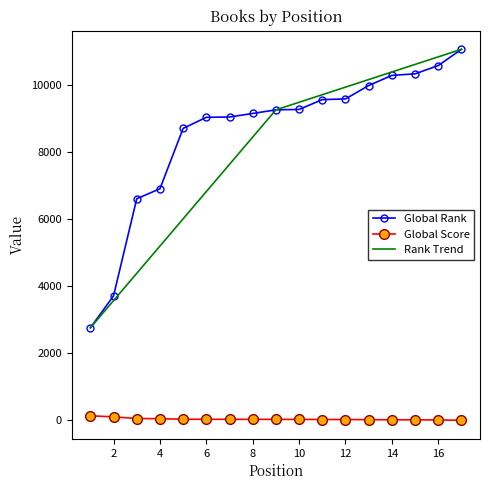

How many data points in Global Score are less than 29?

7